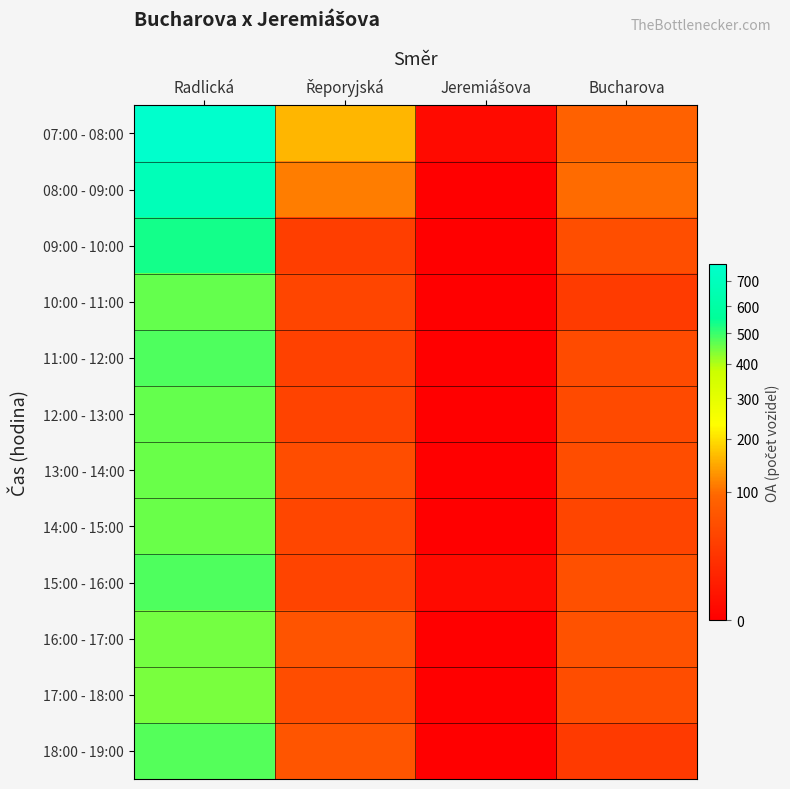

Which series has the largest total across all categories?

07:00 - 08:00